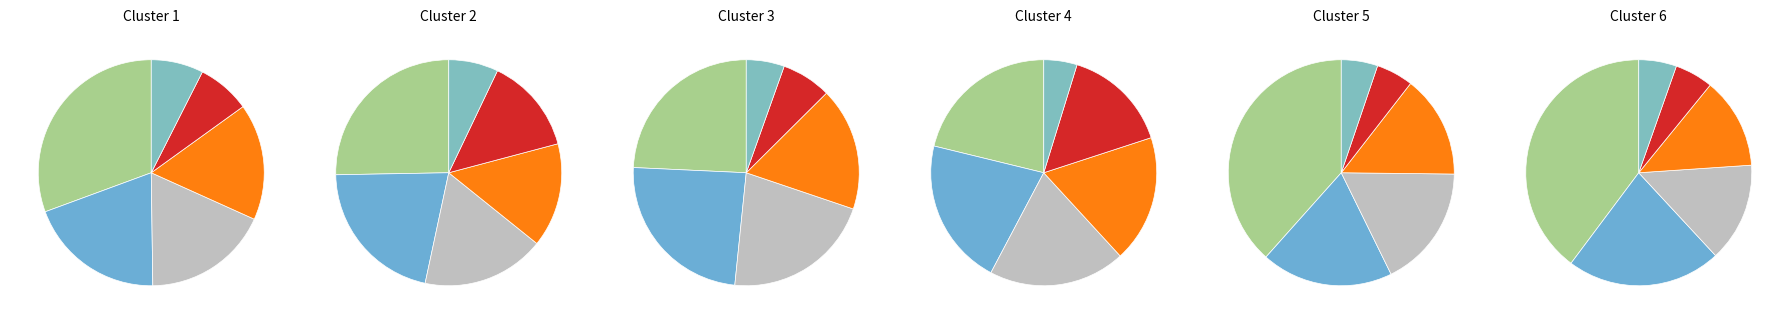

Is it true that مرابحه عام دولت112-ش.خ 040408 is 2% of the pie?

True